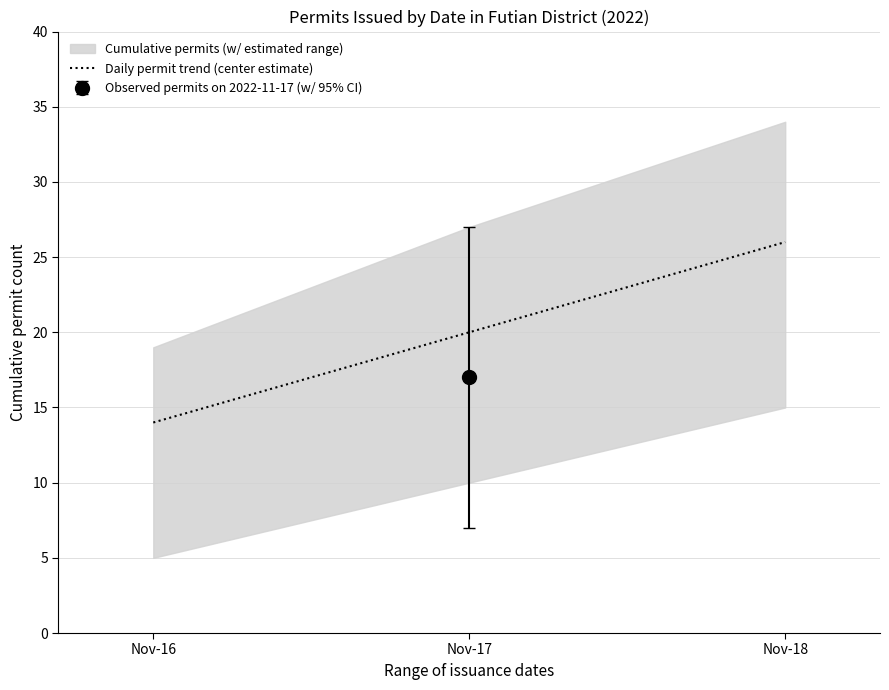

Rank the categories by value from lowest to highest.

Nov-16, Nov-17, Nov-18